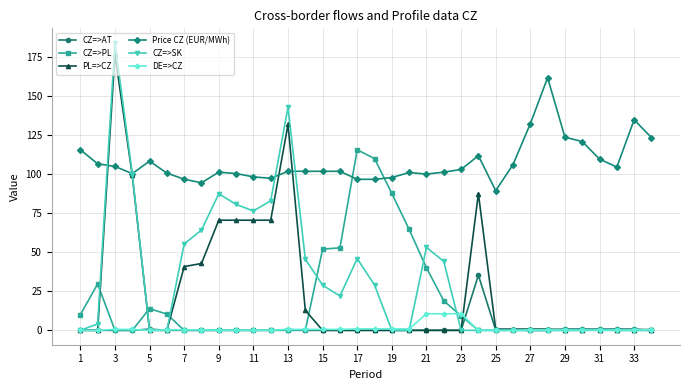

True or false: CZ=>PL has more than 1 interior local peaks.

True